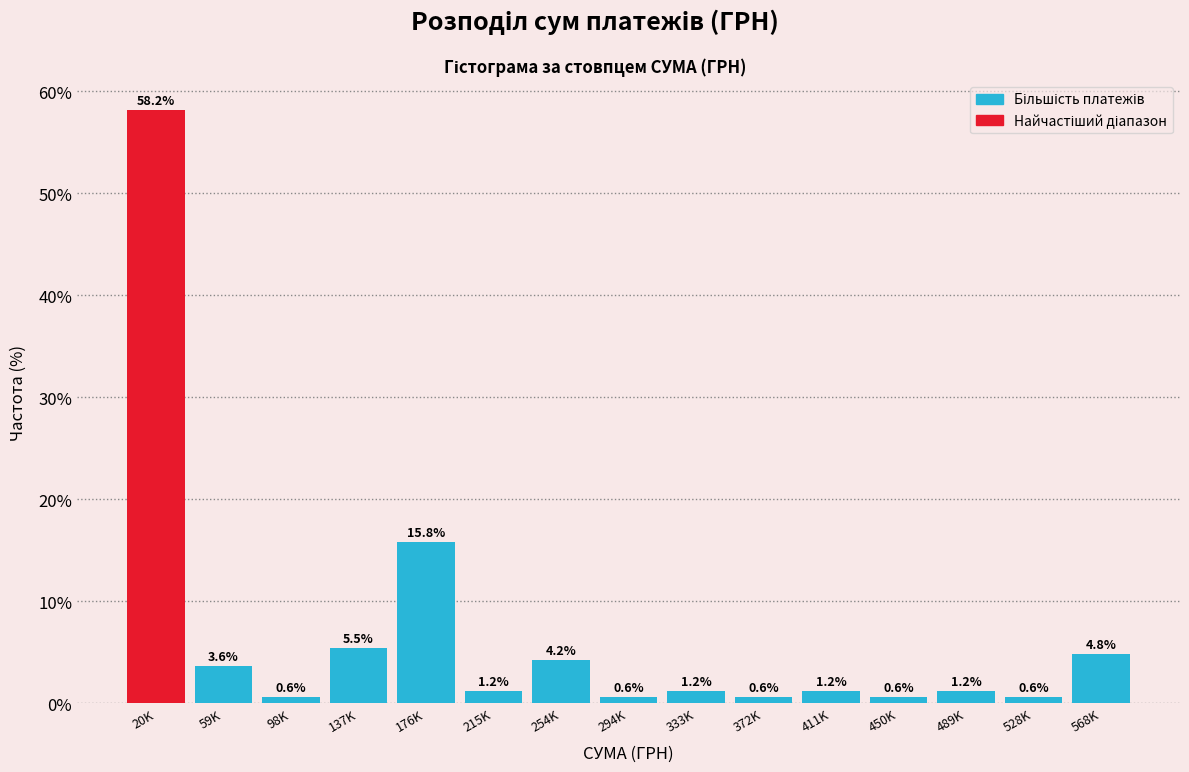

Reading left to right, extract all data points from this chart.

20K=58.2	59K=3.6	98K=0.6	137K=5.5	176K=15.8	215K=1.2	254K=4.2	294K=0.6	333K=1.2	372K=0.6	411K=1.2	450K=0.6	489K=1.2	528K=0.6	568K=4.8